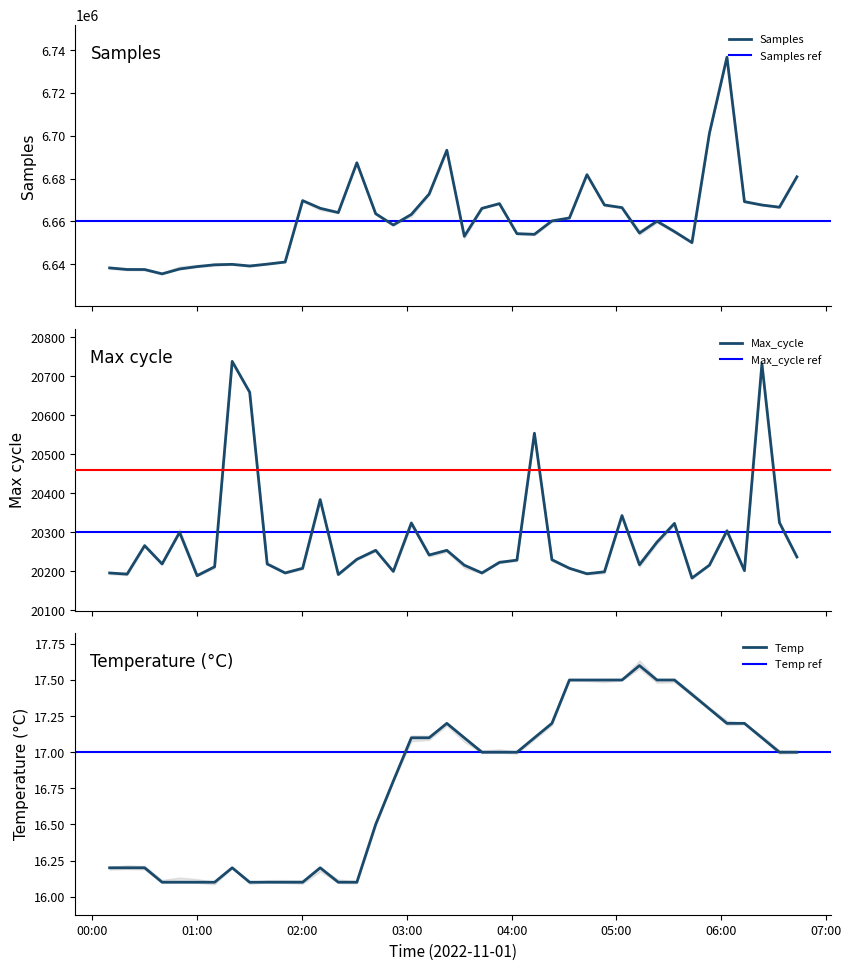

What are all the series names shown in the legend?

Samples, Max_cycle, Temp